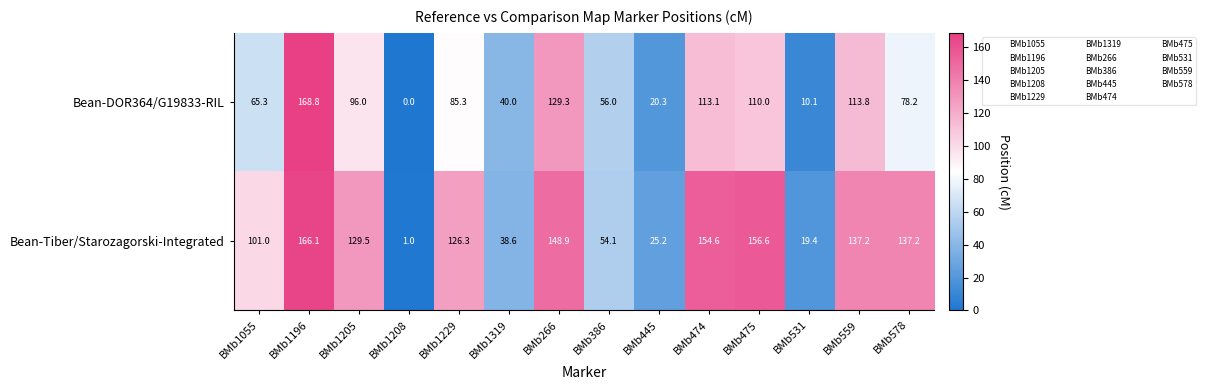

Count the number of categories in the chart.

14